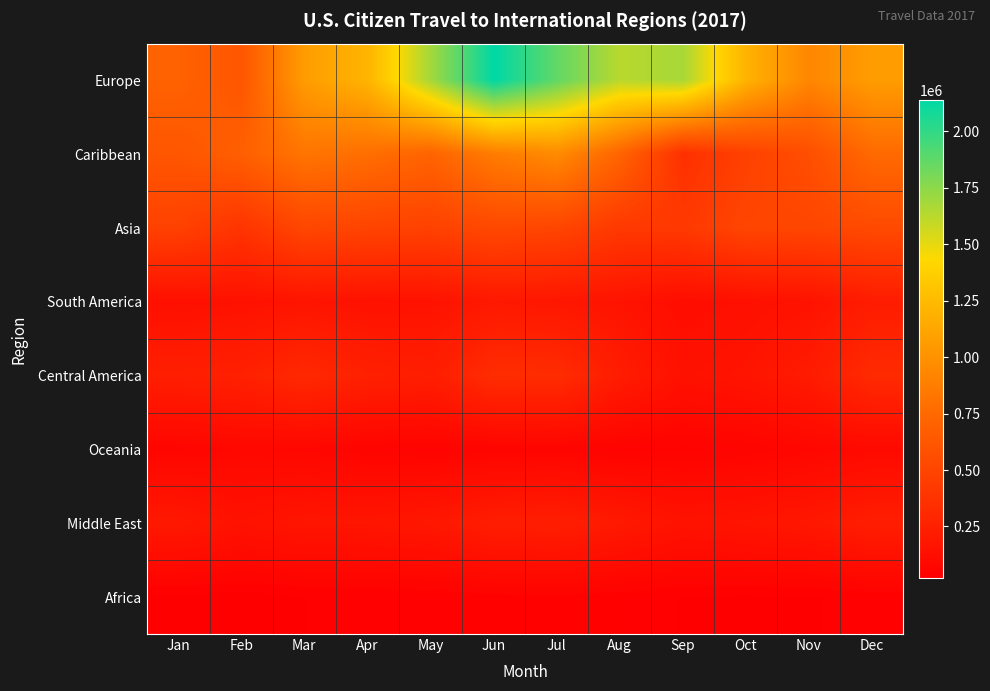

At which category is the sum across all series the highest?

Jun